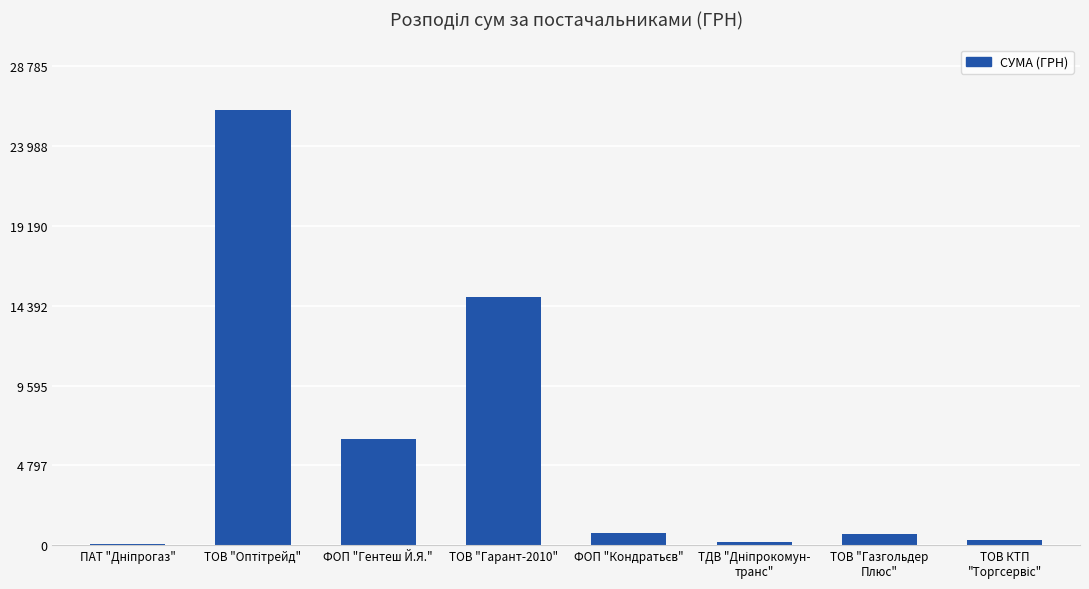

Reading left to right, transcribe all the data shown in this chart.

ПАТ "Дніпрогаз"=77.4	ТОВ "Оптітрейд"=26169.0	ФОП "Гентеш Й.Я."=6405.0	ТОВ "Гарант-2010"=14892.0	ФОП "Кондратьєв"=715.0	ТДВ "Дніпрокомун-
транс"=212.6	ТОВ "Газгольдер
Плюс"=670.0	ТОВ КТП
"Торгсервіс"=304.0